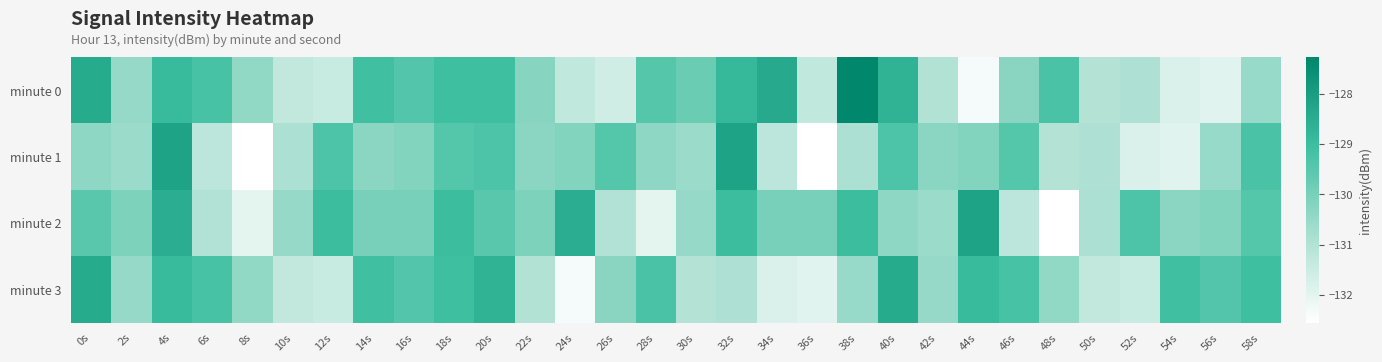

What is the minimum value shown in the chart?

-132.6